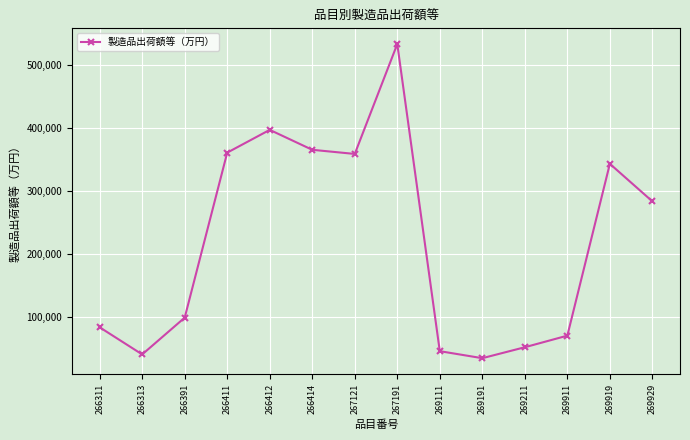

What value does the data have at 266311, to the nearest 100?

84100